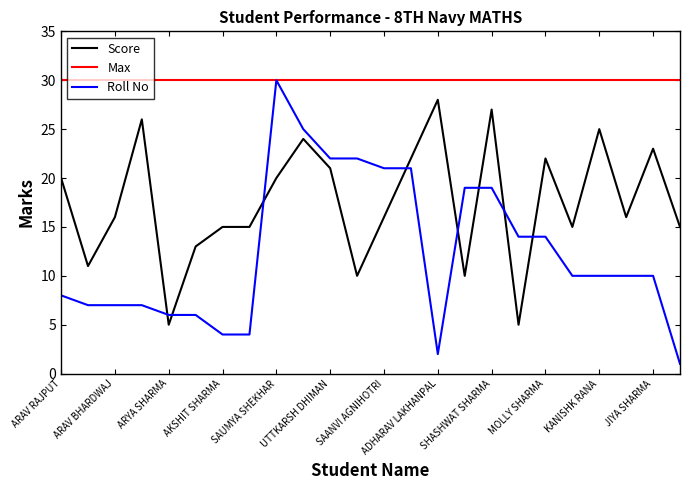

True or false: Score and Roll No intersect in this chart.

True